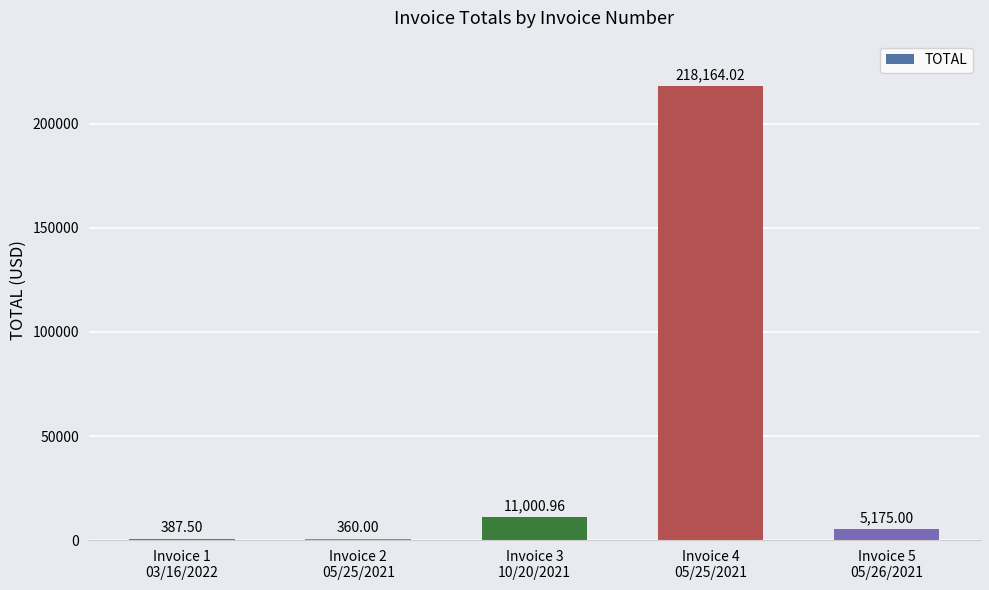

What is the sum of all values?

235087.5